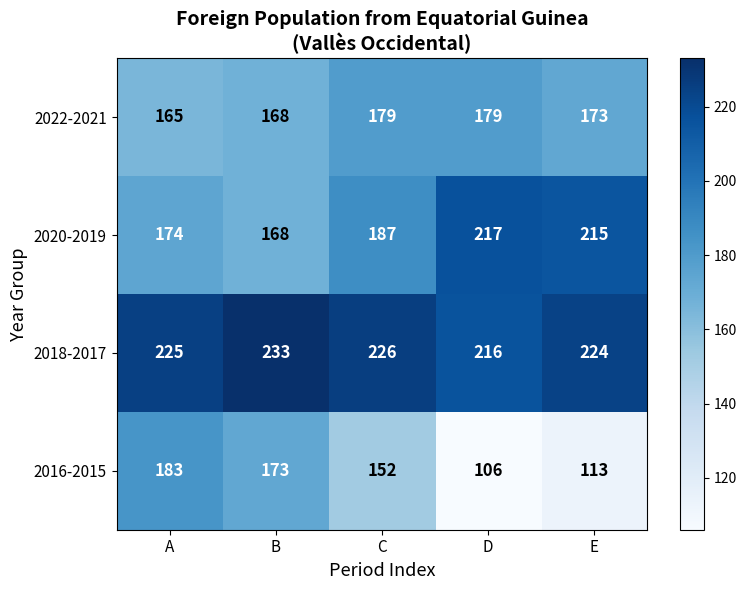

How many distinct data groups are displayed?

4